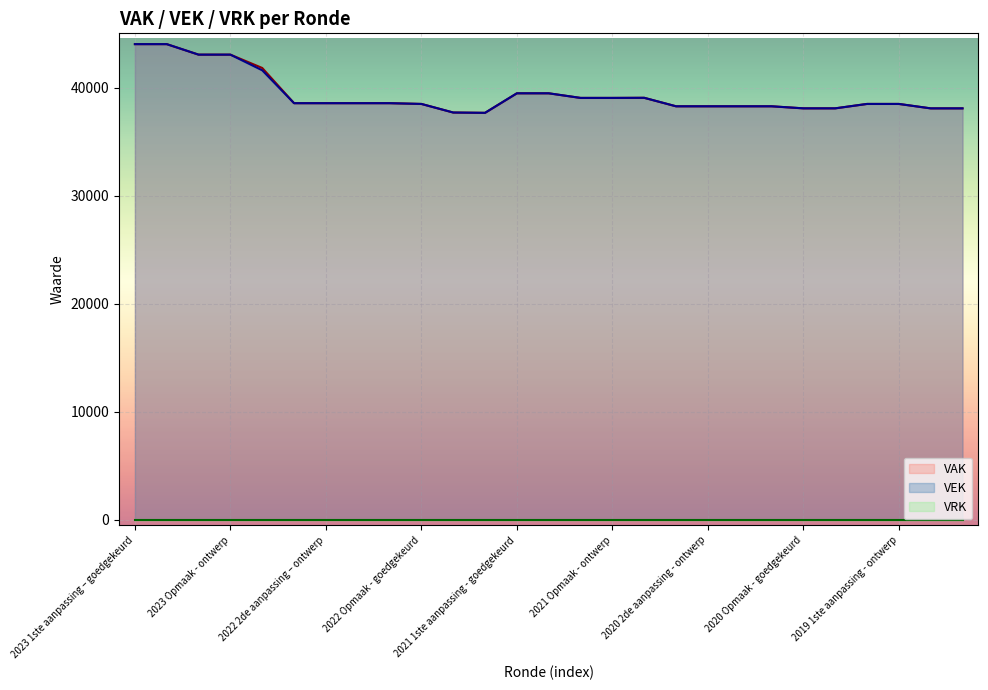

Count the number of categories in the chart.

27